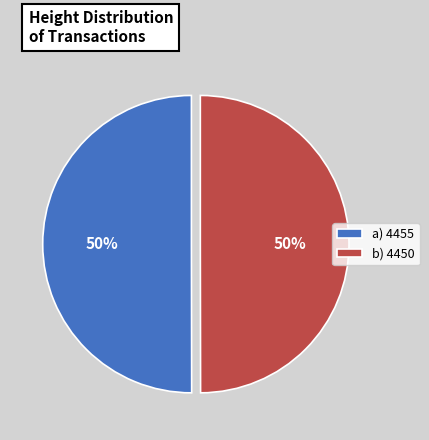

To the nearest percent, what is the combined percentage of b) 4450 and a) 4455?

100%